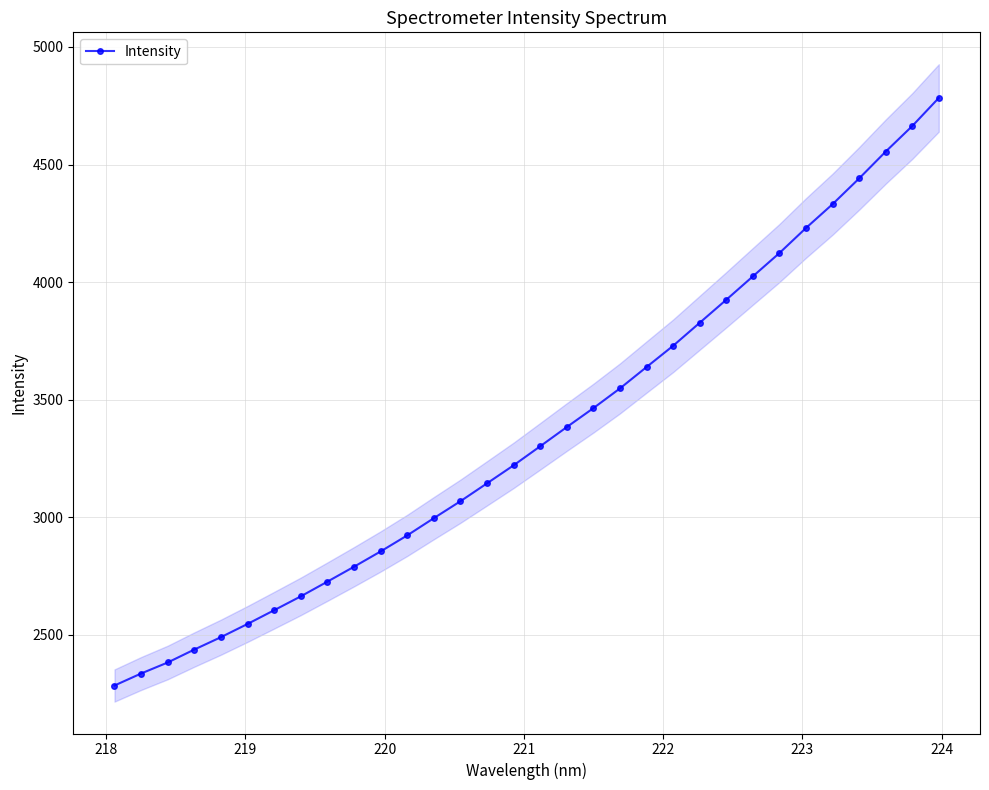

How many lines are shown in the chart?

1